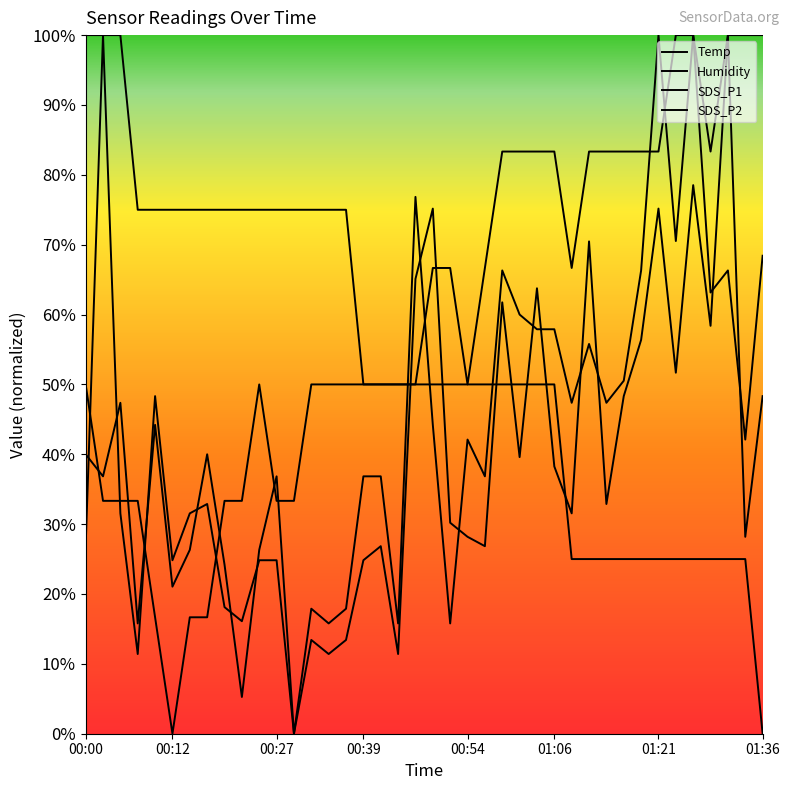

How many times do Humidity and SDS_P2 cross each other?

10